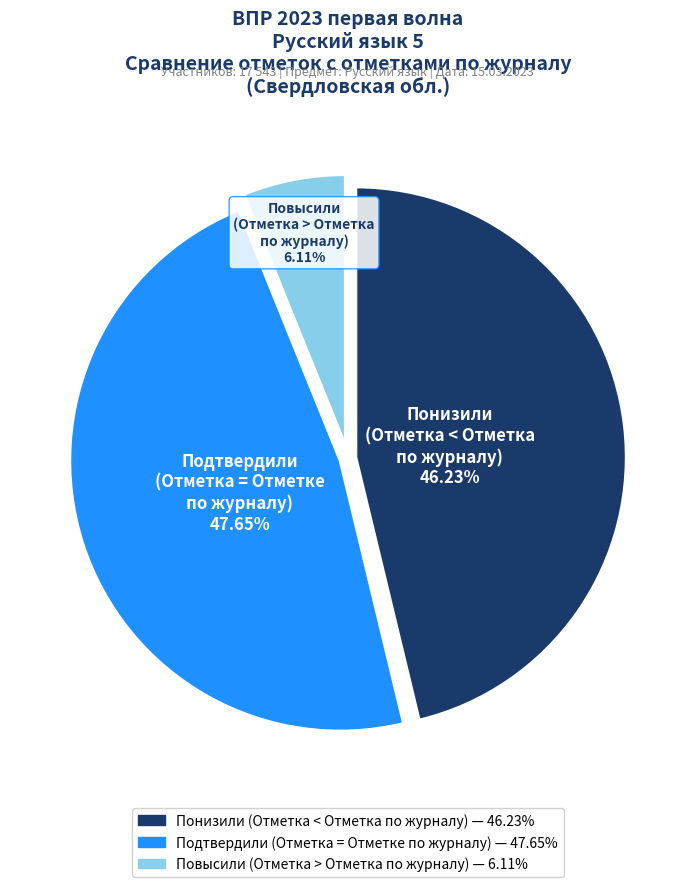

Rank the categories by value from lowest to highest.

Повысили (Отметка > Отметка по журналу), Понизили (Отметка < Отметка по журналу), Подтвердили (Отметка = Отметке по журналу)